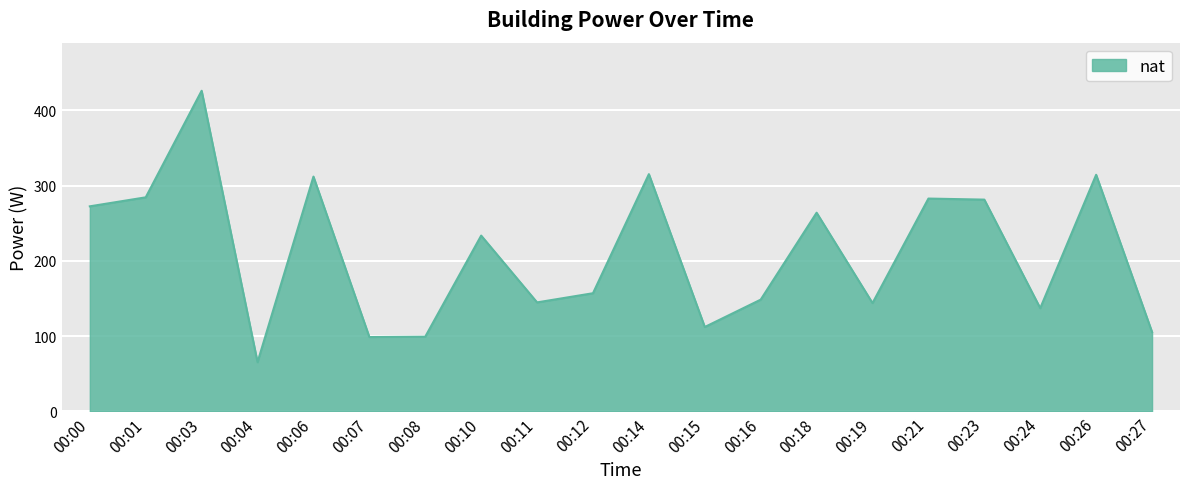

What is the difference between the values at 00:06 and 00:01?

27.5